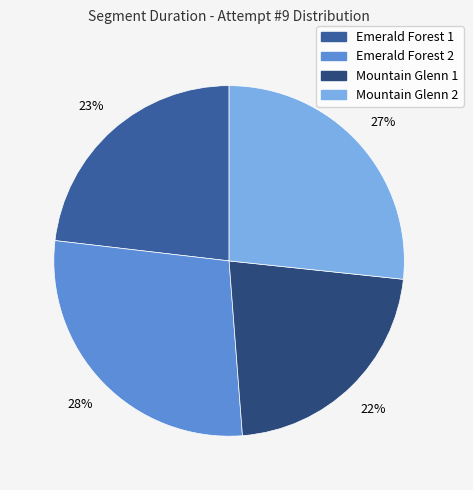

What is the largest slice in the pie chart?

Emerald Forest 2